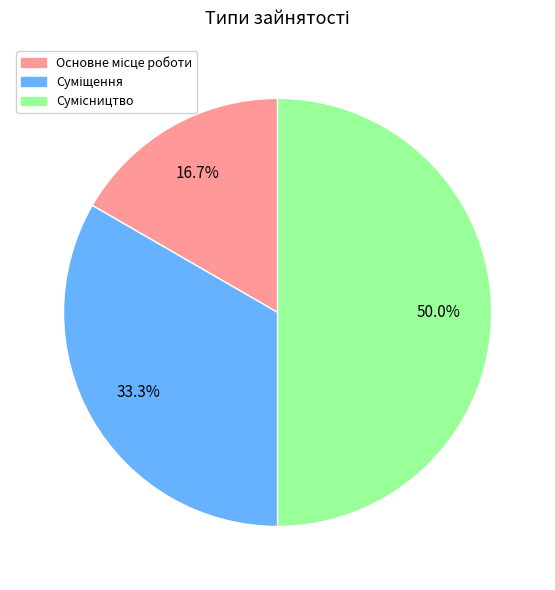

How many slices are in this pie chart?

3